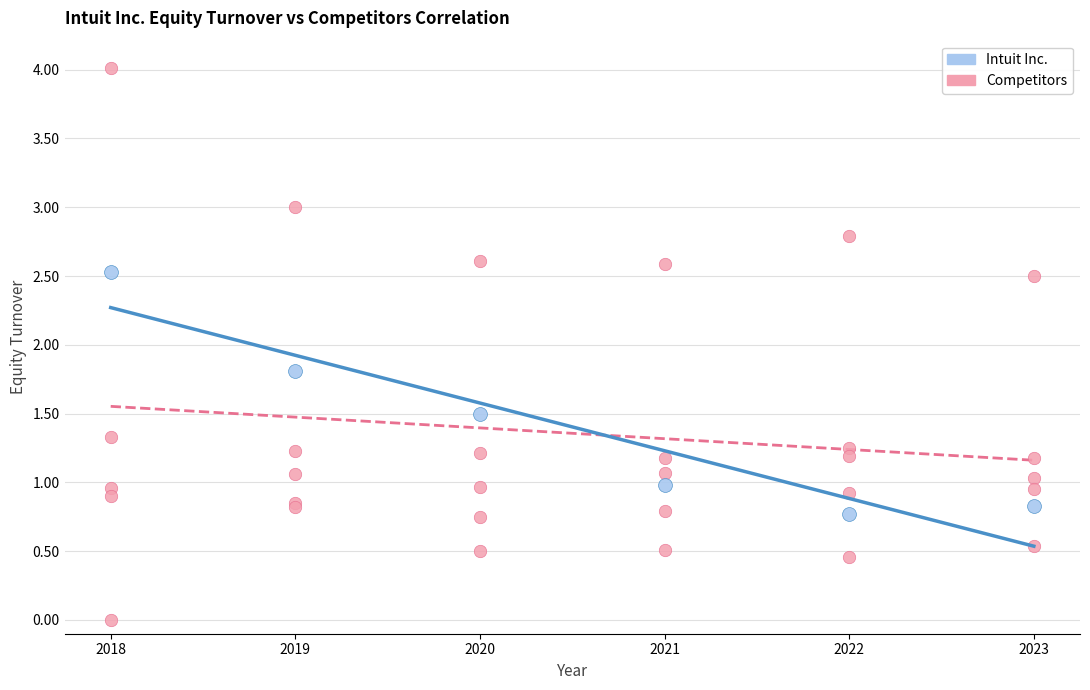

Which series has the widest spread of Y values?

Competitors